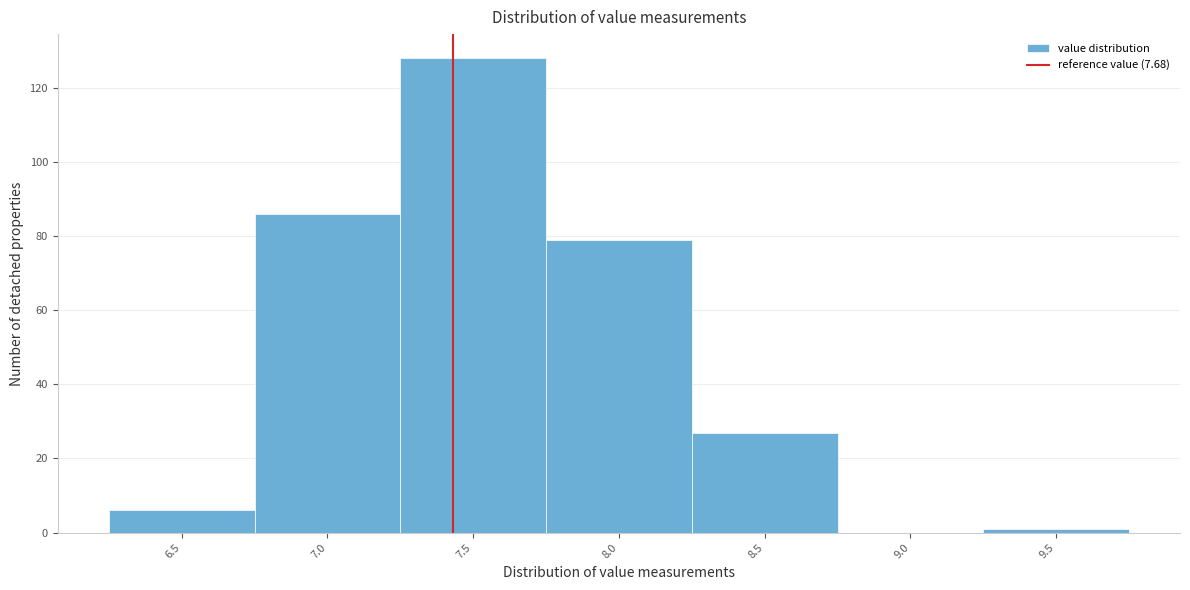

Reading right to left, transcribe all the data shown in this chart.

9.5=1	9.0=0	8.5=27	8.0=79	7.5=128	7.0=86	6.5=6